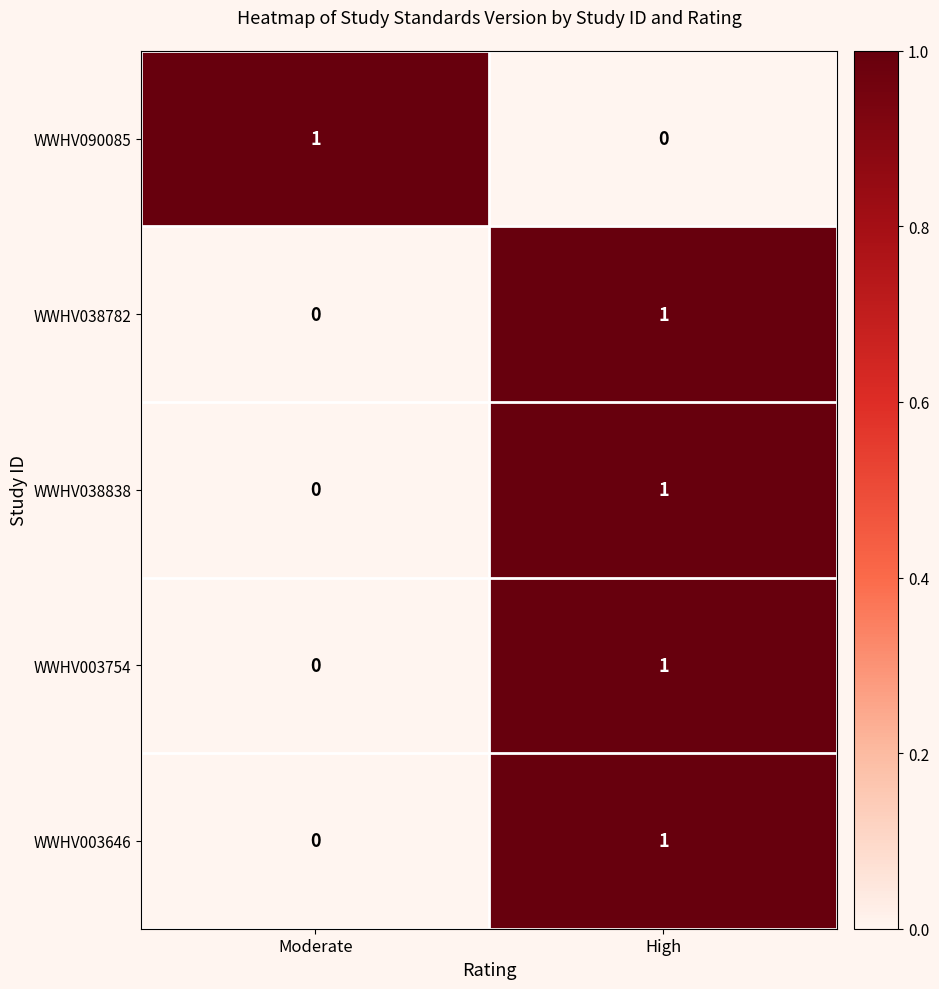

Reading left to right, extract all data points from this chart.

WWHV090085: Moderate=1	High=0
WWHV038782: Moderate=0	High=1
WWHV038838: Moderate=0	High=1
WWHV003754: Moderate=0	High=1
WWHV003646: Moderate=0	High=1